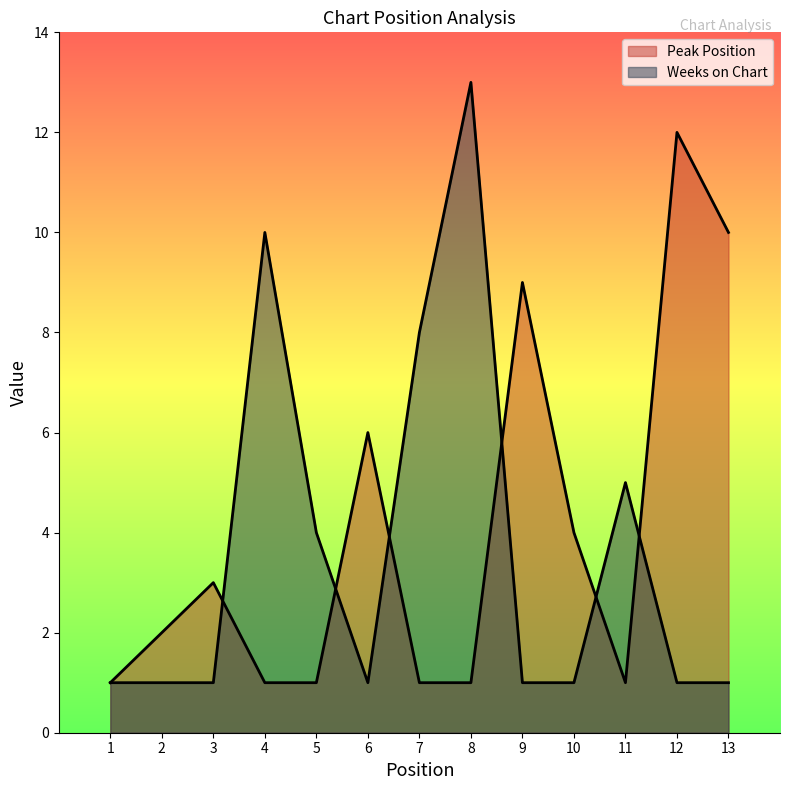

Is it true that Weeks on Chart equals 14 at 7?

False